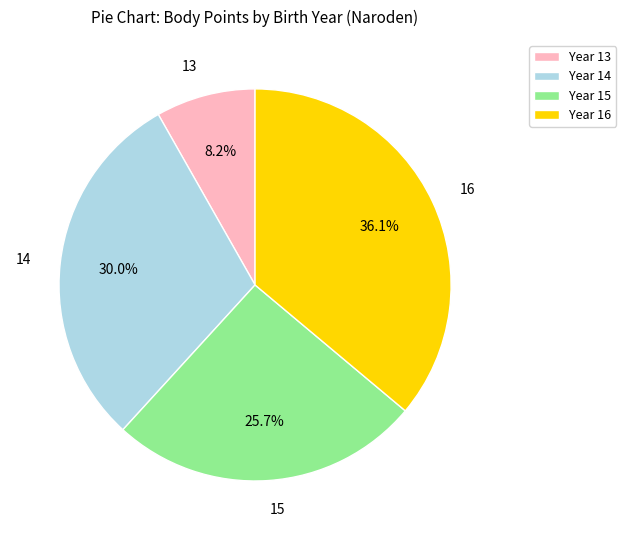

To the nearest percent, what is the difference between the largest and smallest slice percentages?

28%